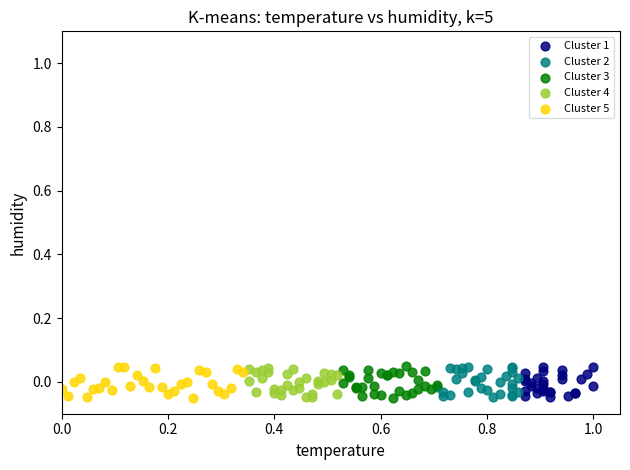

What are all the series names shown in the legend?

Cluster 1, Cluster 2, Cluster 3, Cluster 4, Cluster 5